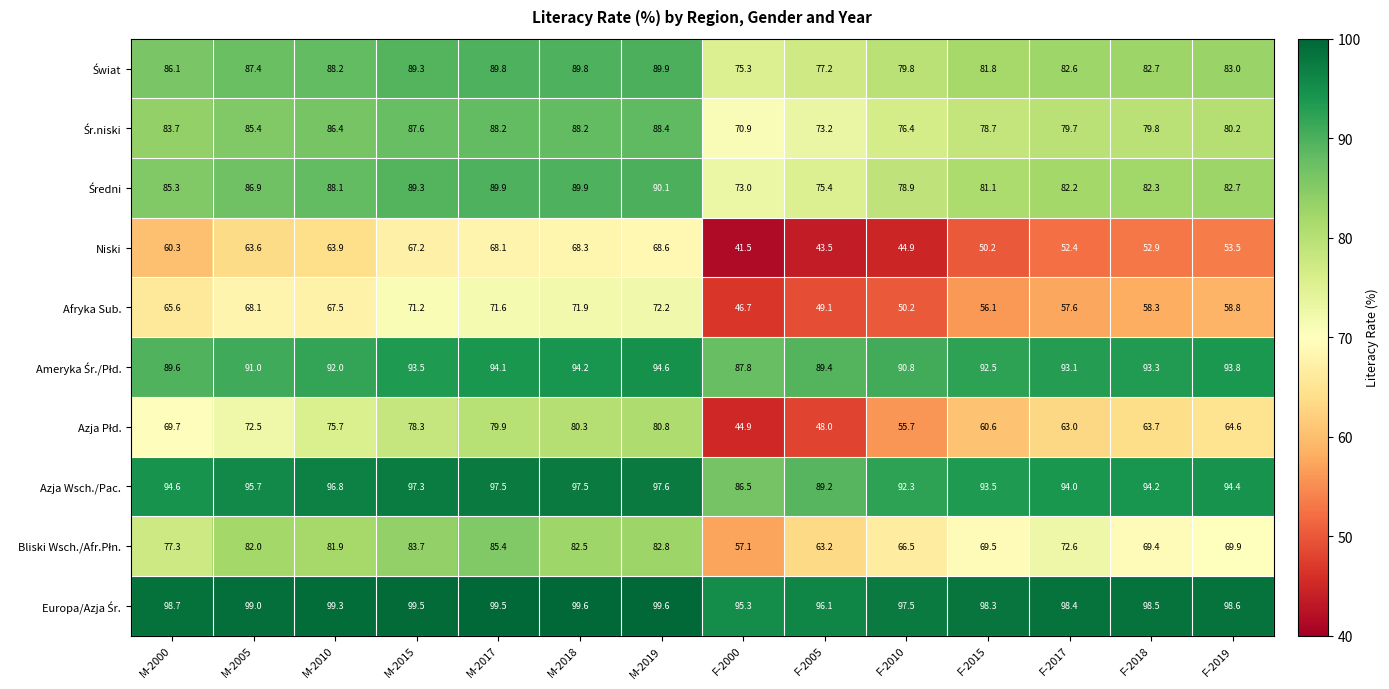

What is the sum of all Azja Wsch./Pac. values?

1321.1